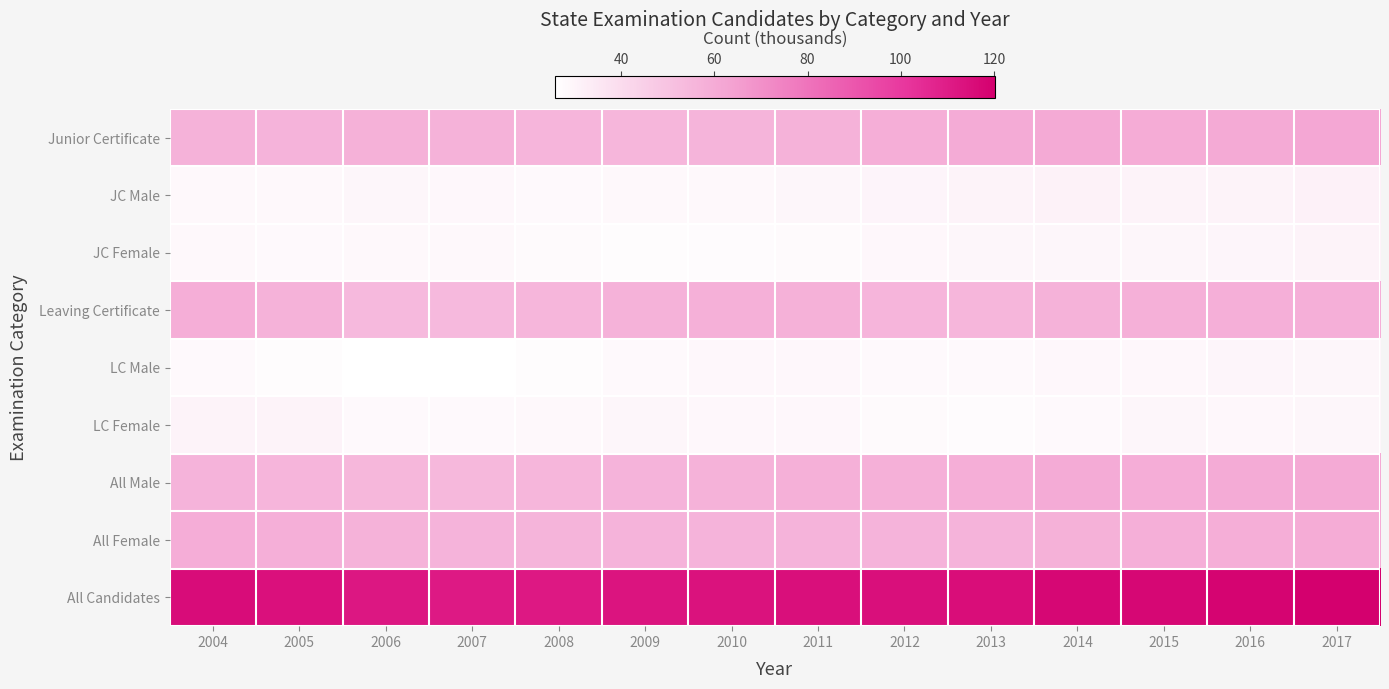

Reading left to right, transcribe all the data shown in this chart.

Junior Certificate: 2004=56.9	2005=56.6	2006=57.8	2007=57.3	2008=55.9	2009=55.6	2010=56.1	2011=56.8	2012=58.8	2013=59.8	2014=60.3	2015=59.5	2016=60.2	2017=61.7
JC Male: 2004=28.5	2005=28.6	2006=29.3	2007=28.8	2008=28.3	2009=28.4	2010=28.5	2011=29.2	2012=29.9	2013=30.6	2014=31.1	2015=30.3	2016=30.6	2017=31.3
JC Female: 2004=28.4	2005=28.0	2006=28.5	2007=28.5	2008=27.6	2009=27.2	2010=27.6	2011=27.7	2012=28.9	2013=29.3	2014=29.3	2015=29.2	2016=29.7	2017=30.3
Leaving Certificate: 2004=58.7	2005=57.4	2006=54.1	2007=53.9	2008=55.5	2009=57.5	2010=57.8	2011=57.5	2012=55.8	2013=55.6	2014=57.0	2015=57.9	2016=58.5	2017=58.5
LC Male: 2004=28.1	2005=27.2	2006=25.8	2007=25.7	2008=27.0	2009=28.3	2010=28.9	2011=28.7	2012=28.2	2013=28.1	2014=28.8	2015=28.8	2016=29.4	2017=29.4
LC Female: 2004=30.7	2005=30.2	2006=28.3	2007=28.2	2008=28.5	2009=29.2	2010=29.0	2011=28.8	2012=27.6	2013=27.4	2014=28.2	2015=29.2	2016=29.0	2017=29.1
All Male: 2004=56.6	2005=55.8	2006=55.1	2007=54.5	2008=55.3	2009=56.6	2010=57.4	2011=57.9	2012=58.1	2013=58.7	2014=59.8	2015=59.1	2016=60.0	2017=60.7
All Female: 2004=59.1	2005=58.2	2006=56.8	2007=56.6	2008=56.2	2009=56.4	2010=56.5	2011=56.5	2012=56.5	2013=56.7	2014=57.5	2015=58.4	2016=58.7	2017=59.5
All Candidates: 2004=115.6	2005=114.0	2006=111.9	2007=111.2	2008=111.5	2009=113.0	2010=113.9	2011=114.4	2012=114.6	2013=115.4	2014=117.3	2015=117.5	2016=118.7	2017=120.2